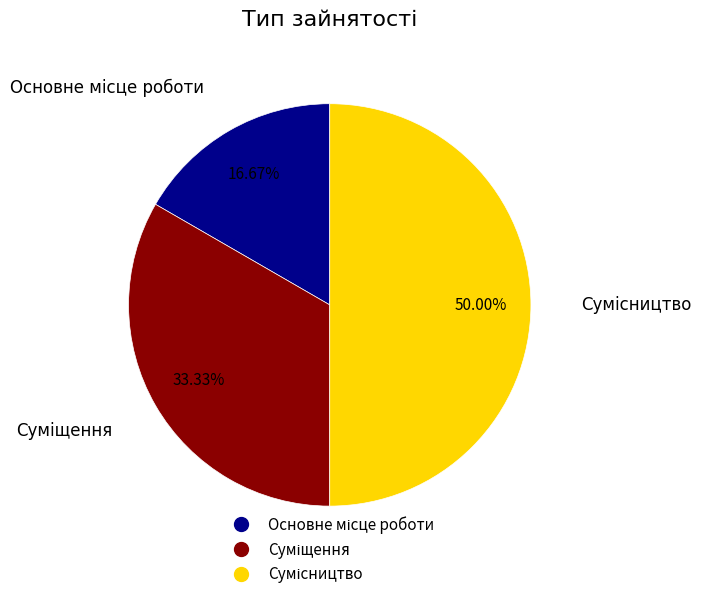

To the nearest percent, what is the average slice percentage?

33%